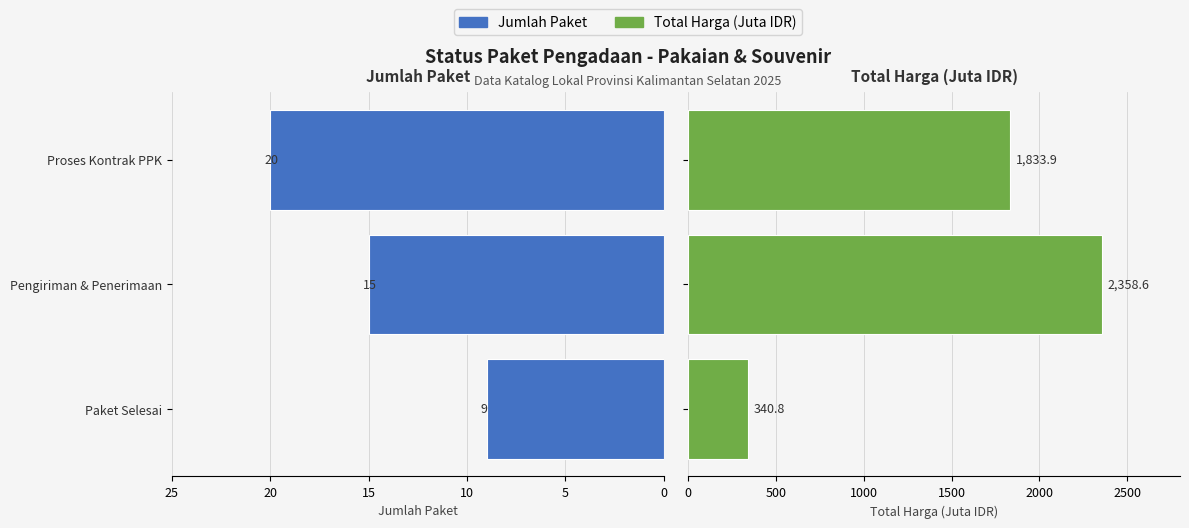

Rank the series at Proses Kontrak PPK from lowest to highest value.

Jumlah Paket, Total Harga (Juta IDR)